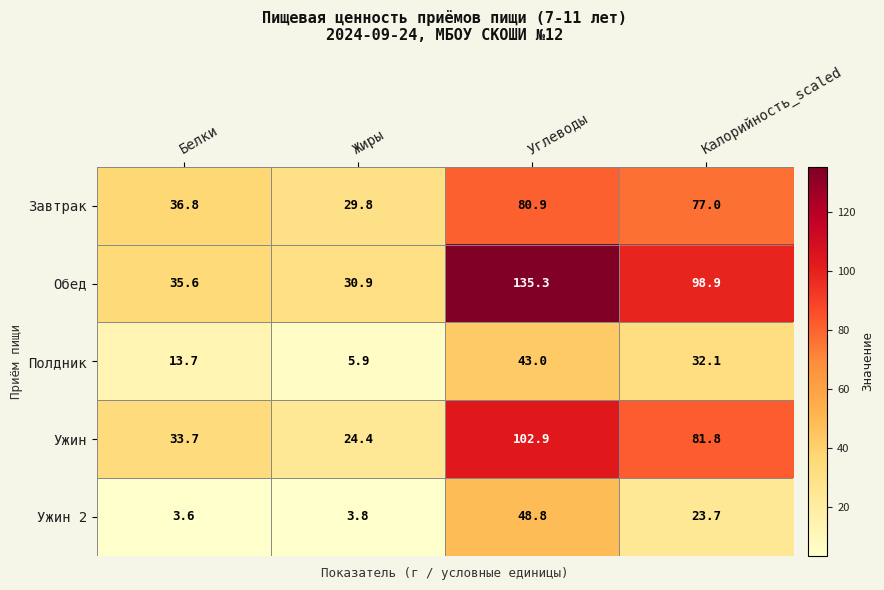

Is it true that Ужин 2 equals 3.6 at Белки?

True